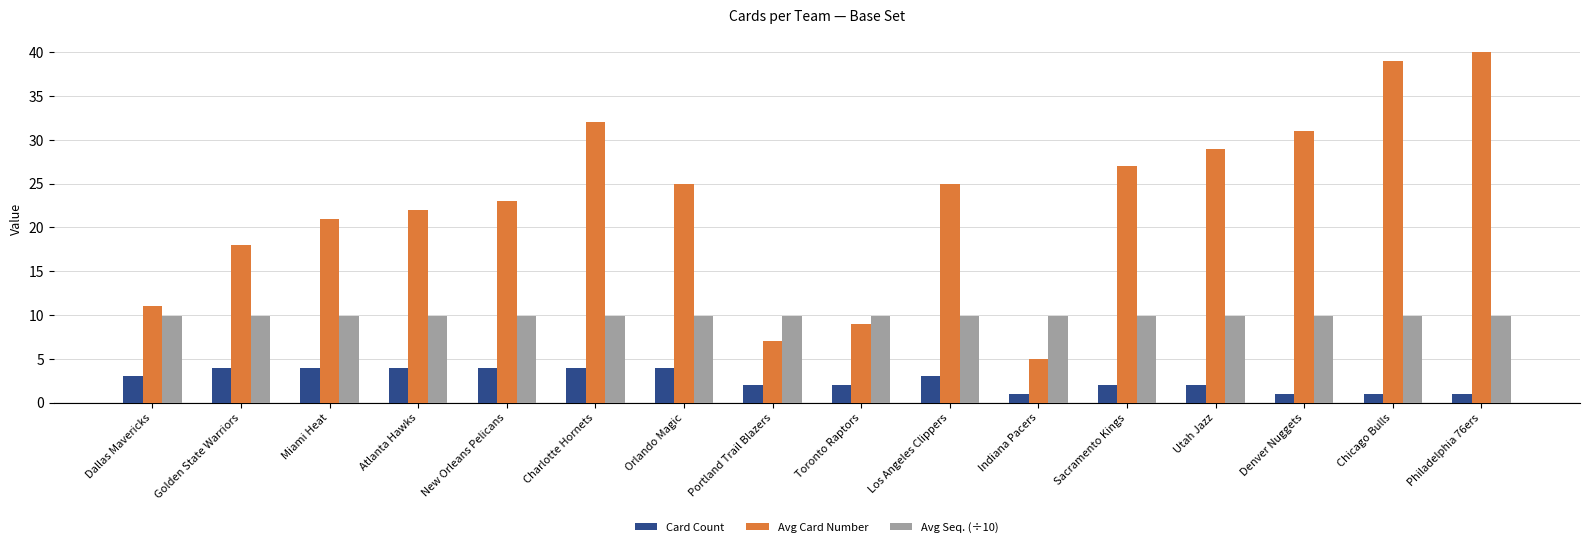

How many distinct data groups are displayed?

3